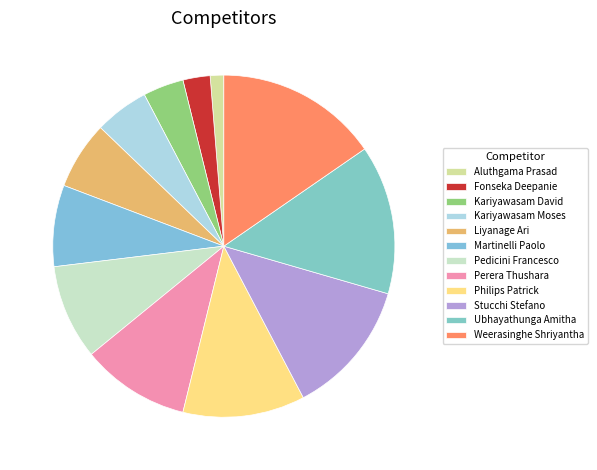

Between Fonseka Deepanie and Perera Thushara, which is larger?

Perera Thushara